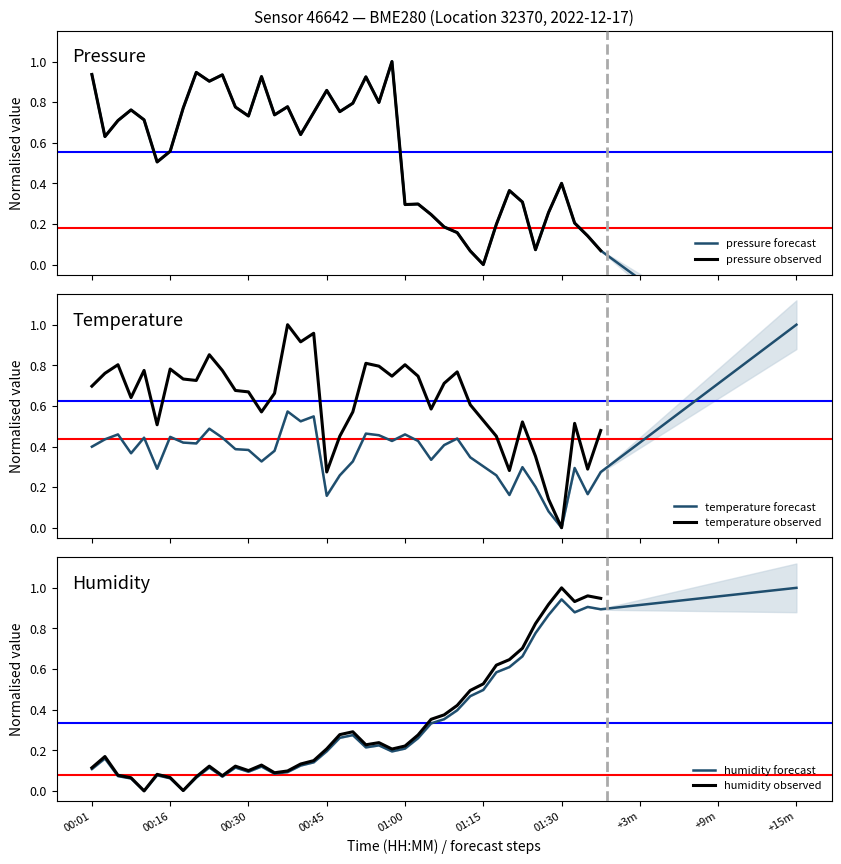

What is the greatest value displayed?

1.0